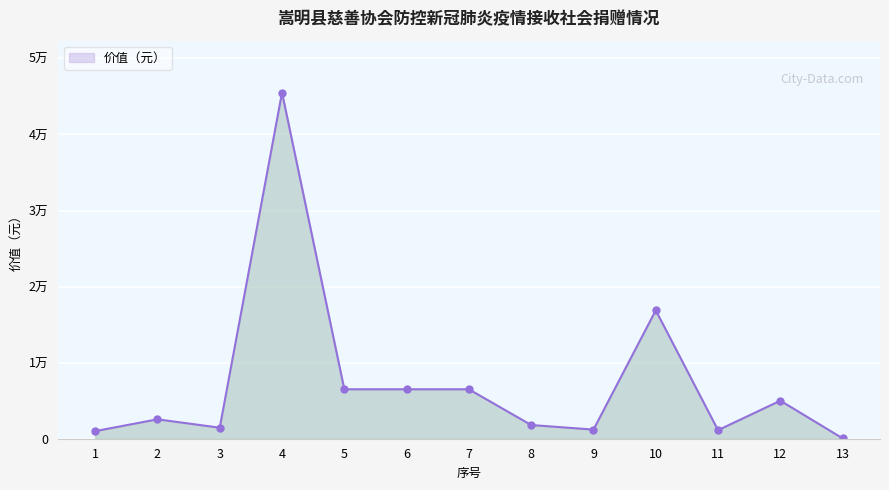

True or false: the data shows 6500 at 5.

True